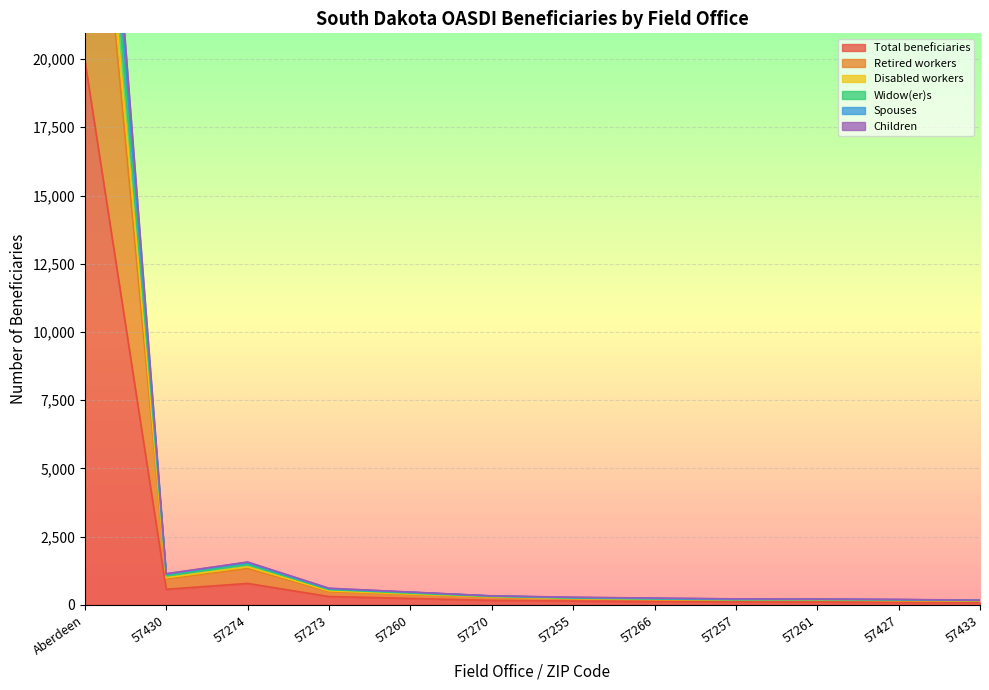

At how many categories does at least one series exceed 29376?

1